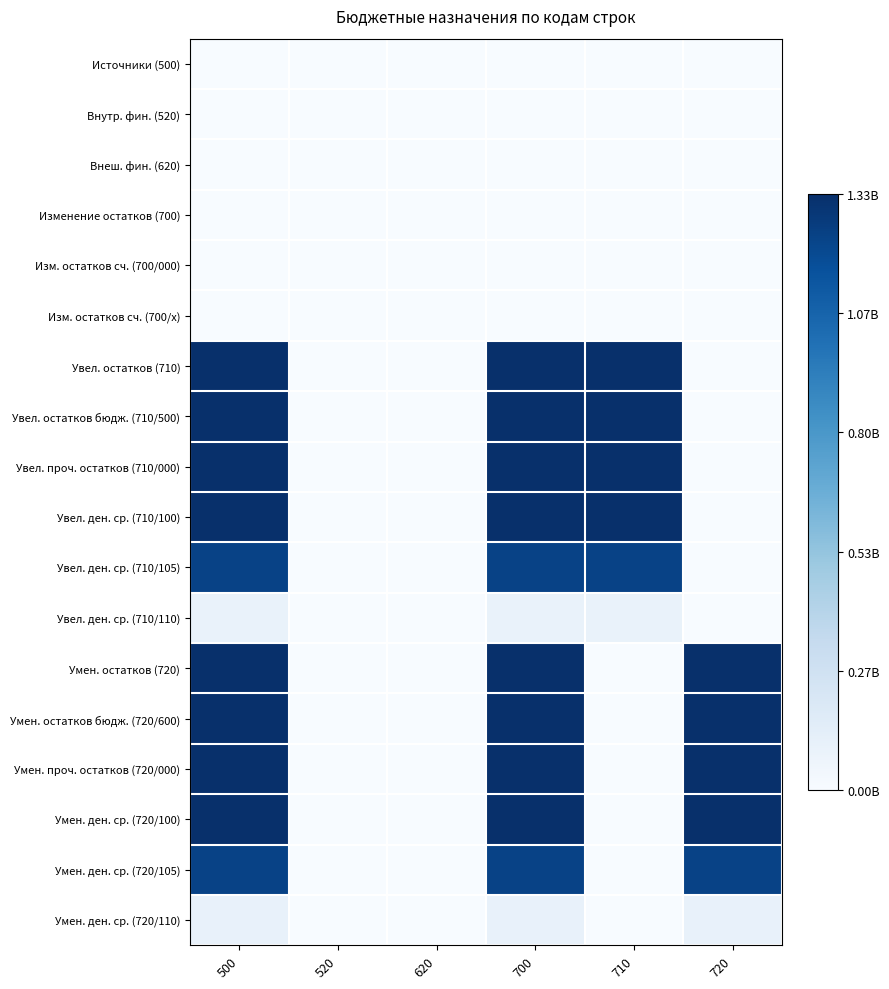

At how many categories does at least one series exceed 0?

4